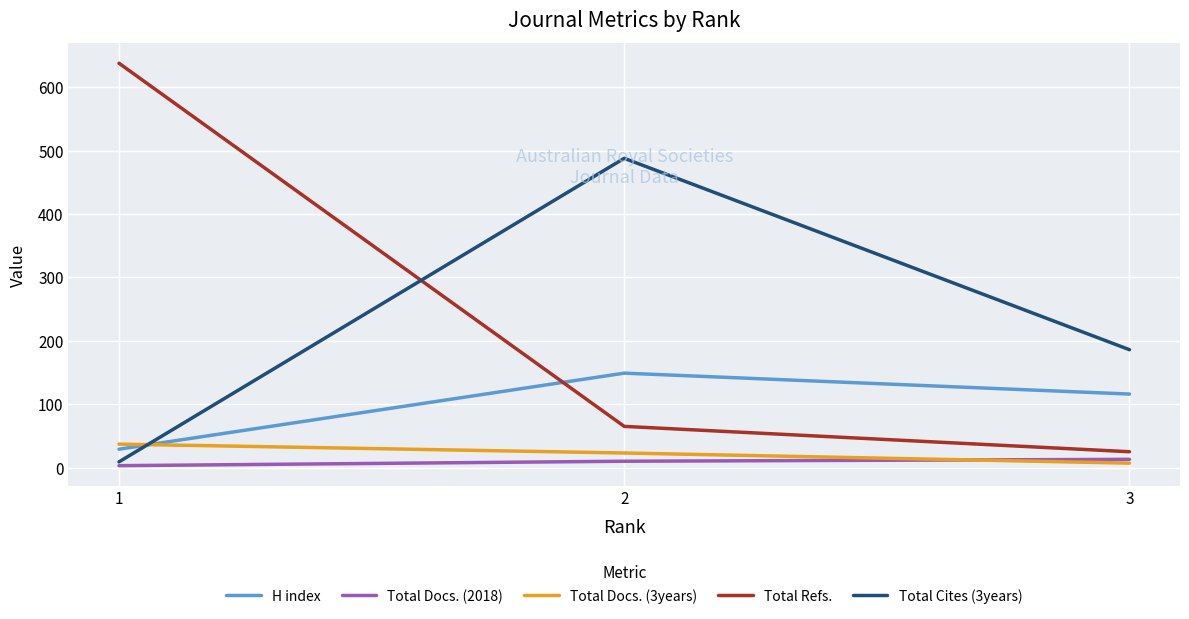

How many Total Docs. (2018) values are between 3 and 13?

3